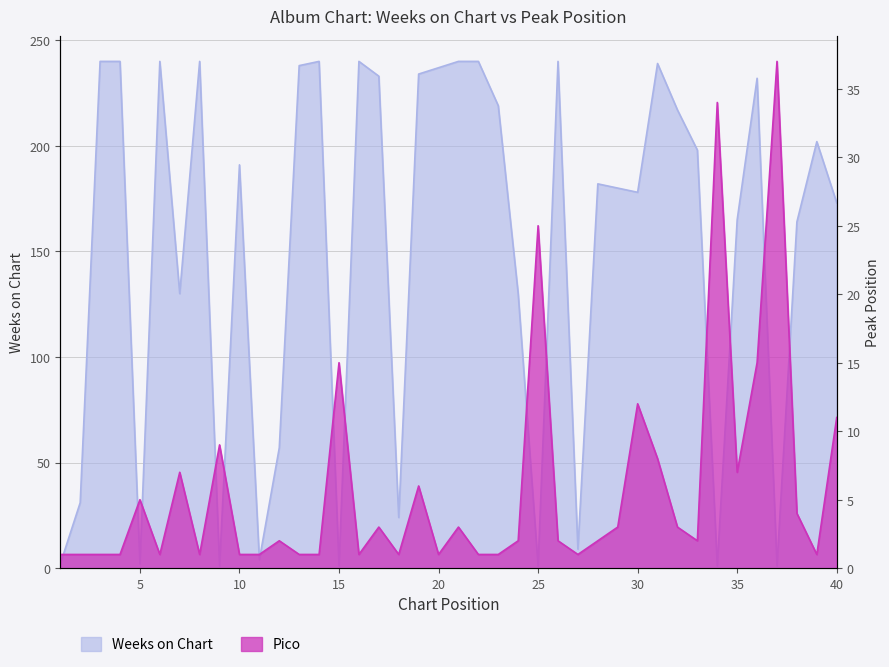

What is the value of the Pico point at the 31st from the left?

8